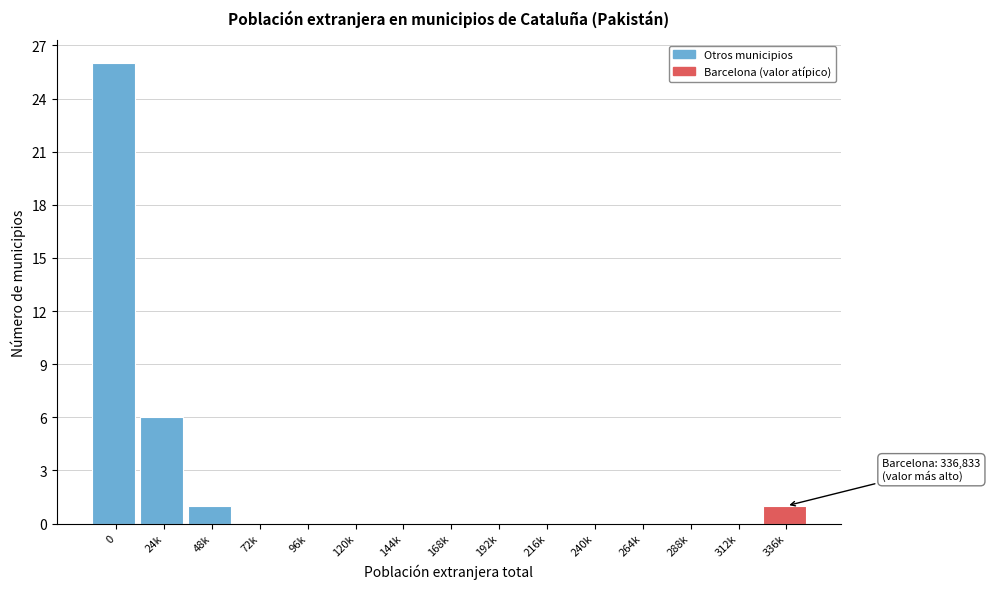

At which label is the value closest to 13?

24k